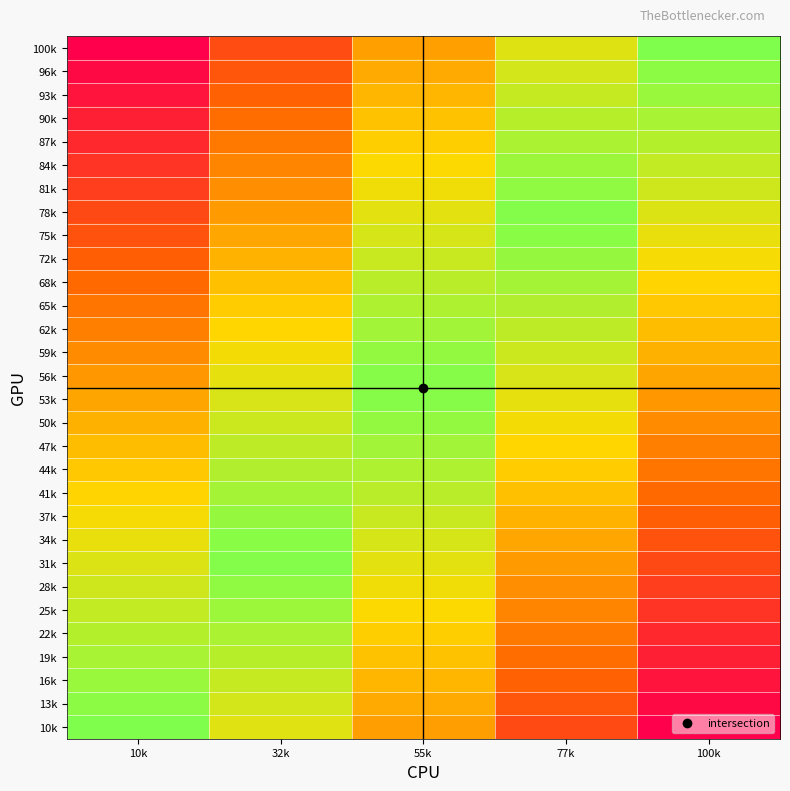

What is the total value across all series at 77k?

7.5